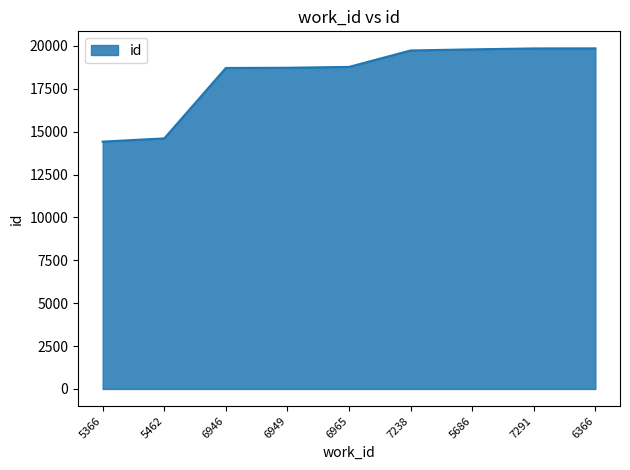

What is the minimum value shown in the chart?

14421